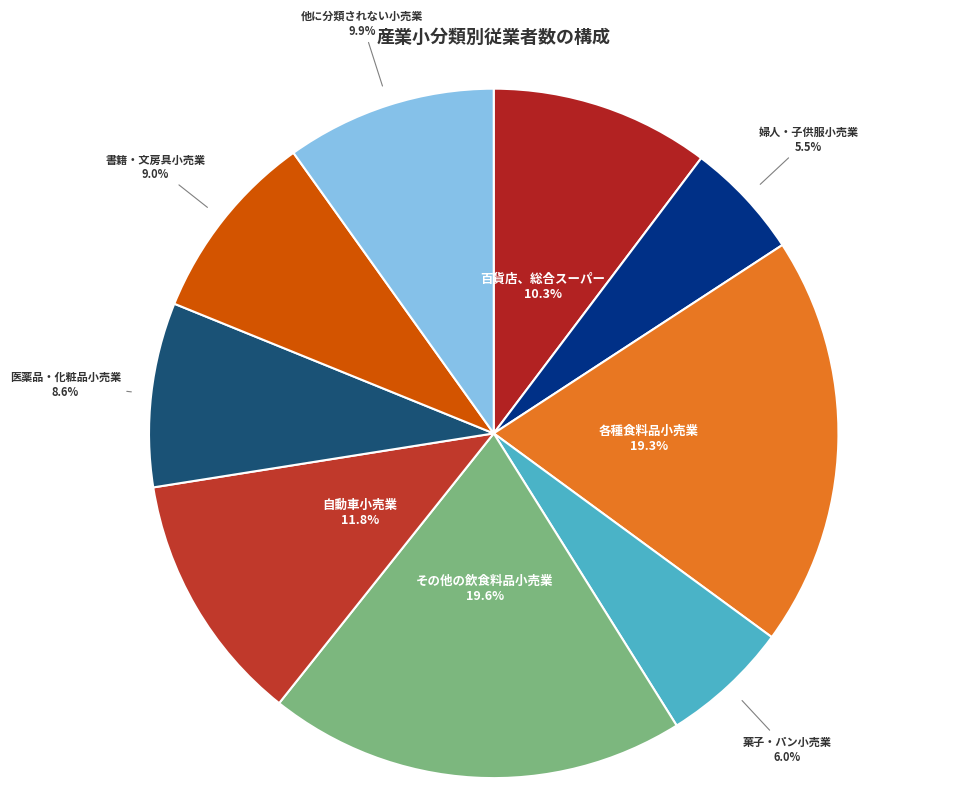

Which category has the smallest portion of the pie?

婦人・子供服小売業